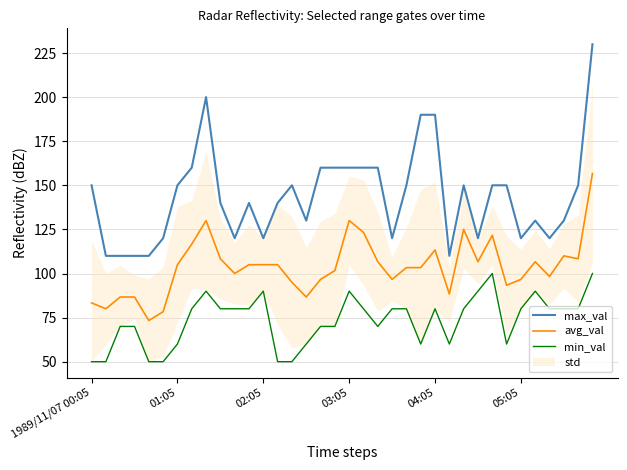

Is it true that avg_val equals 28.2 at 02:05?

False